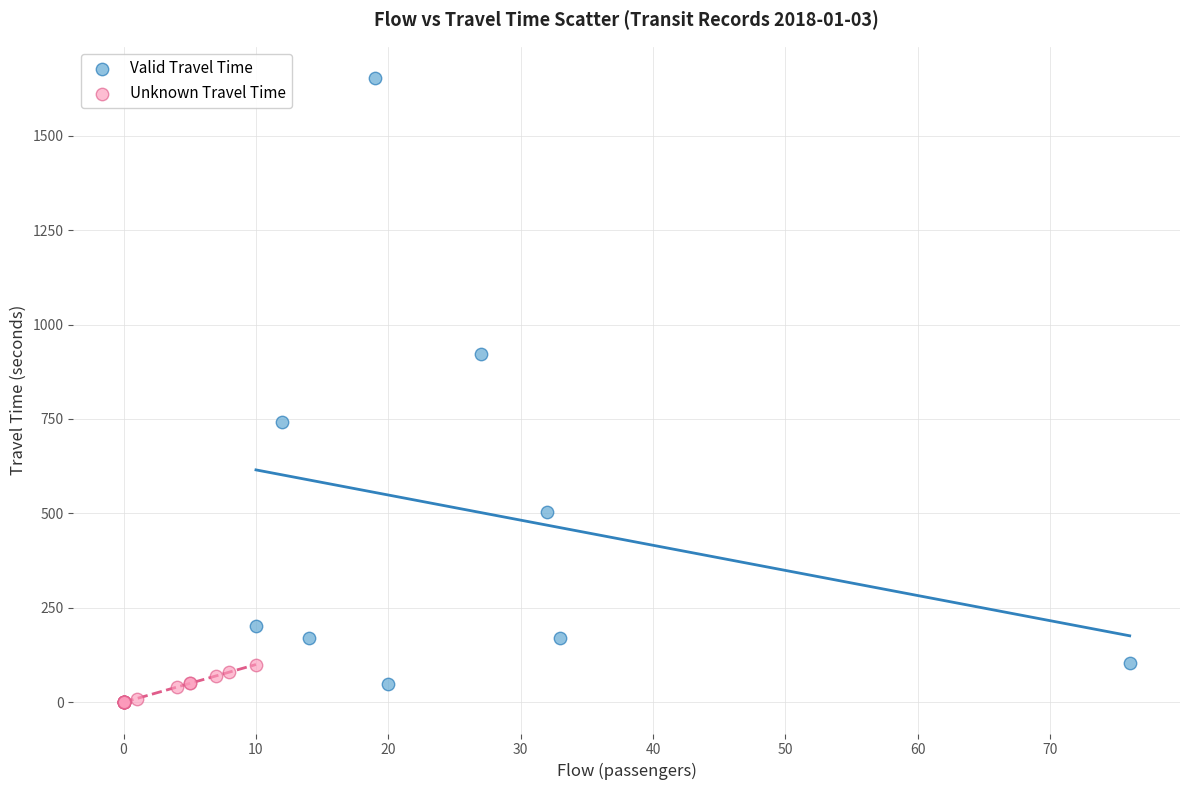

What are all the series names shown in the legend?

Valid Travel Time, Unknown Travel Time